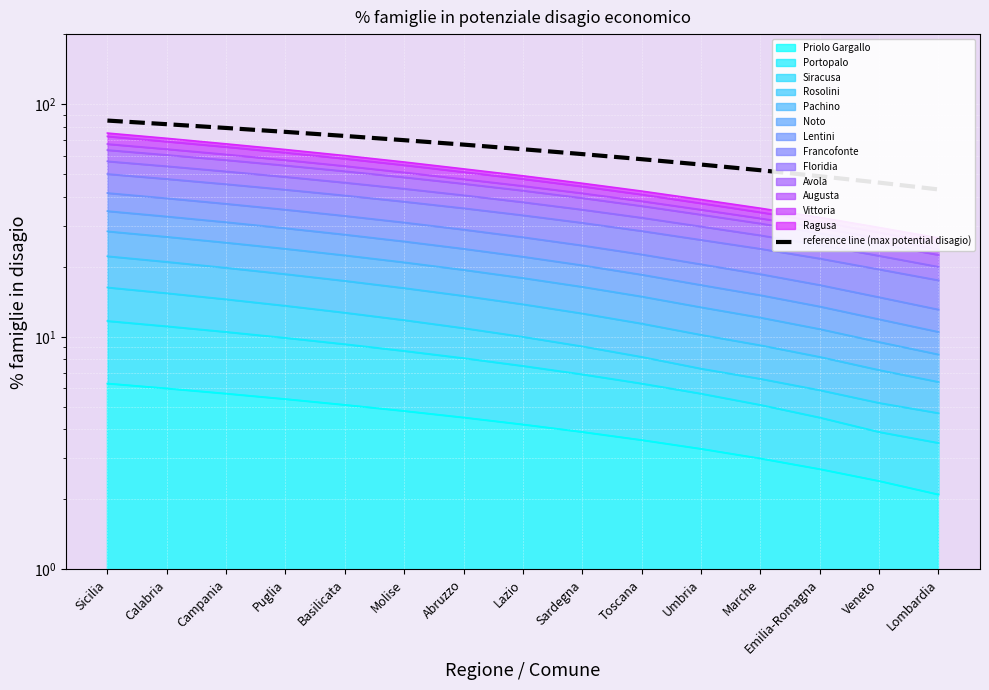

Count the number of values greater than 64.

7